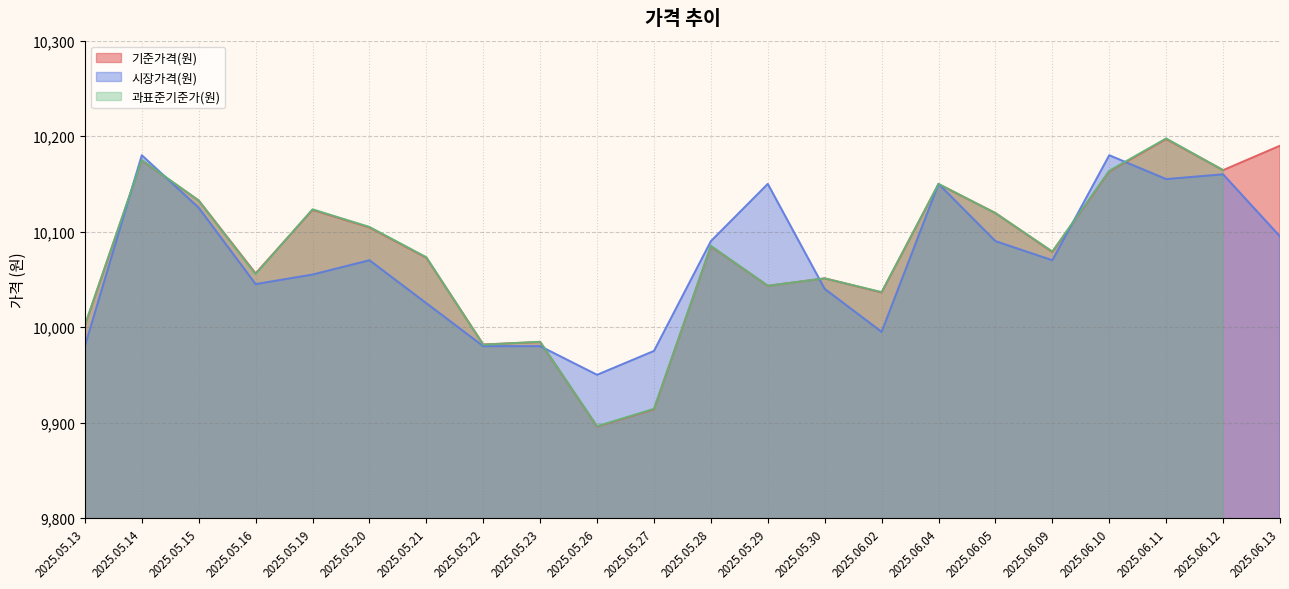

List the labels in order of 시장가격(원) value, smallest first.

2025.05.26, 2025.05.27, 2025.05.13, 2025.05.22, 2025.05.23, 2025.06.02, 2025.05.21, 2025.05.30, 2025.05.16, 2025.05.19, 2025.05.20, 2025.06.09, 2025.05.28, 2025.06.05, 2025.06.13, 2025.05.15, 2025.05.29, 2025.06.04, 2025.06.11, 2025.06.12, 2025.05.14, 2025.06.10